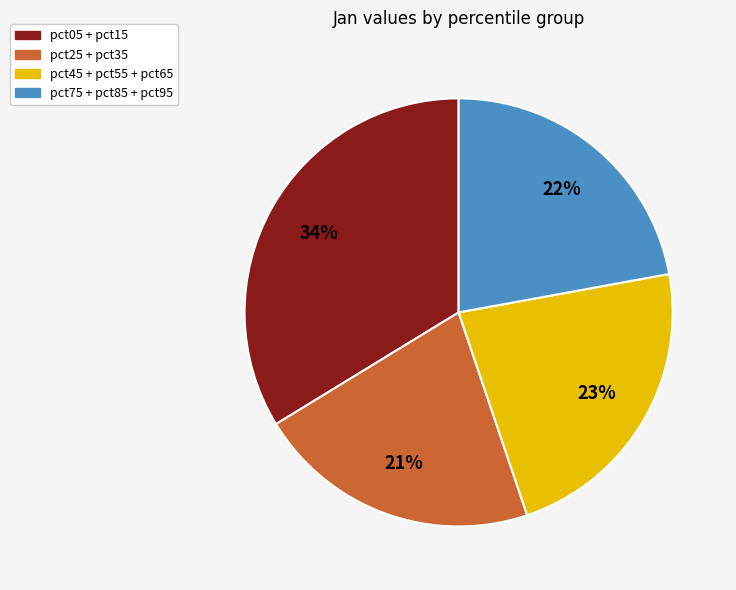

To the nearest percent, what is the average slice percentage?

25%